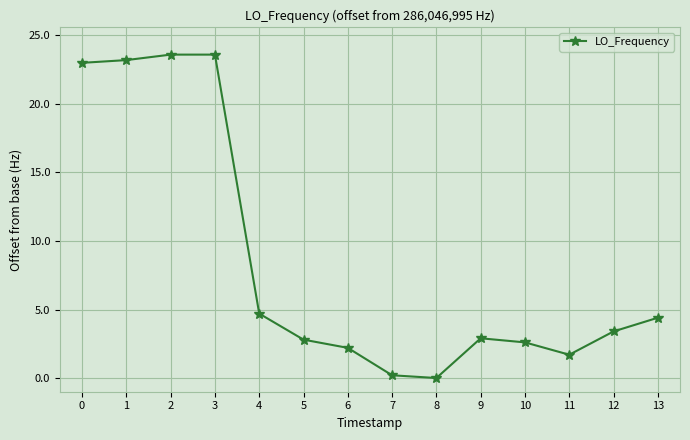

What is the maximum value shown in the chart?

23.6